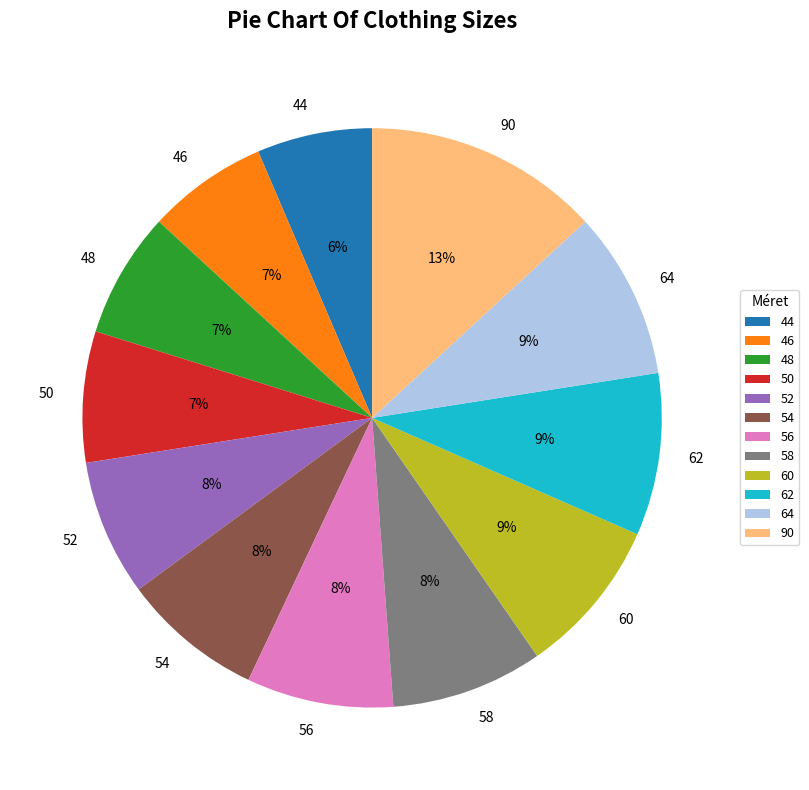

What is the largest slice in the pie chart?

90